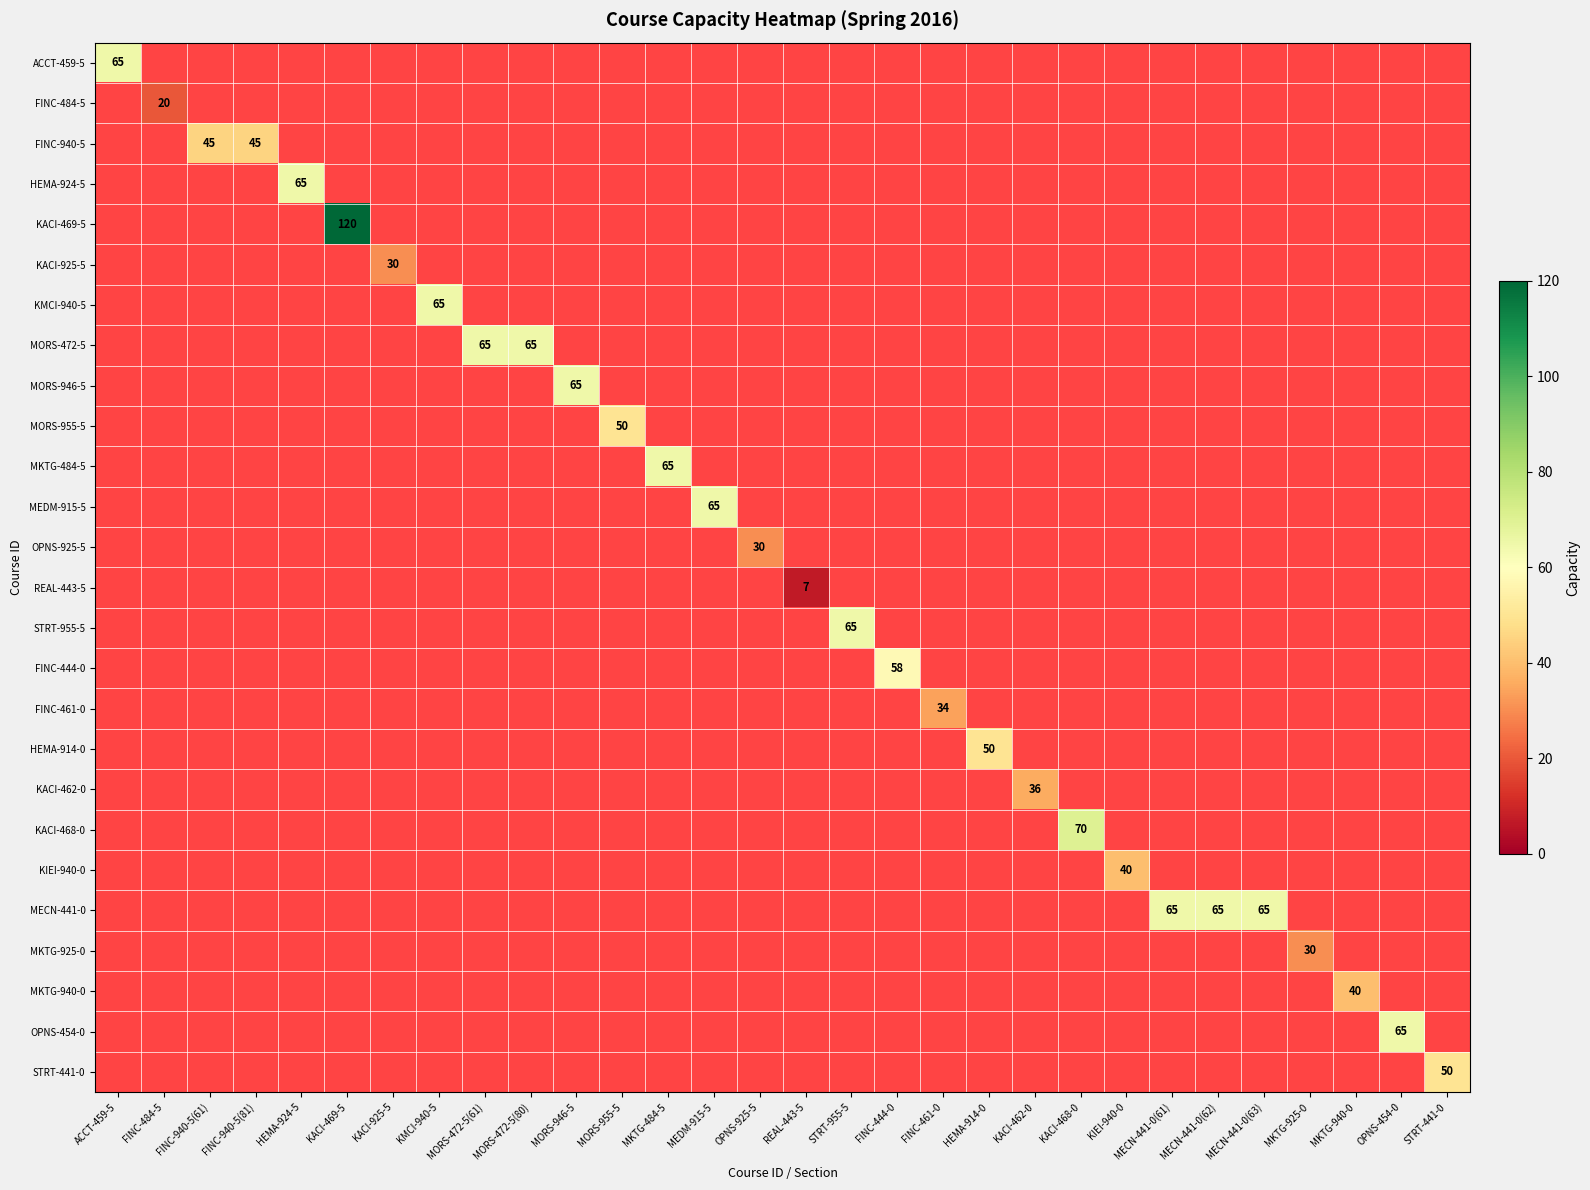

Is it true that MKTG-940-0 equals 22 at MKTG-940-0?

False